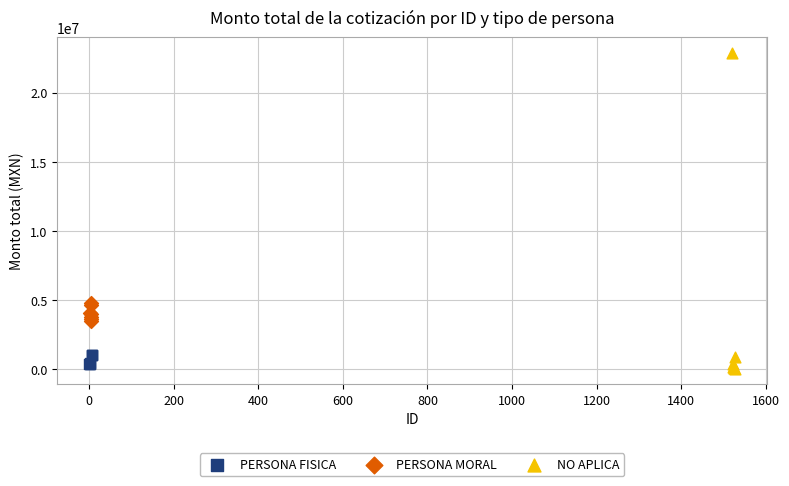

Which series has the largest Y range (max minus min)?

NO APLICA